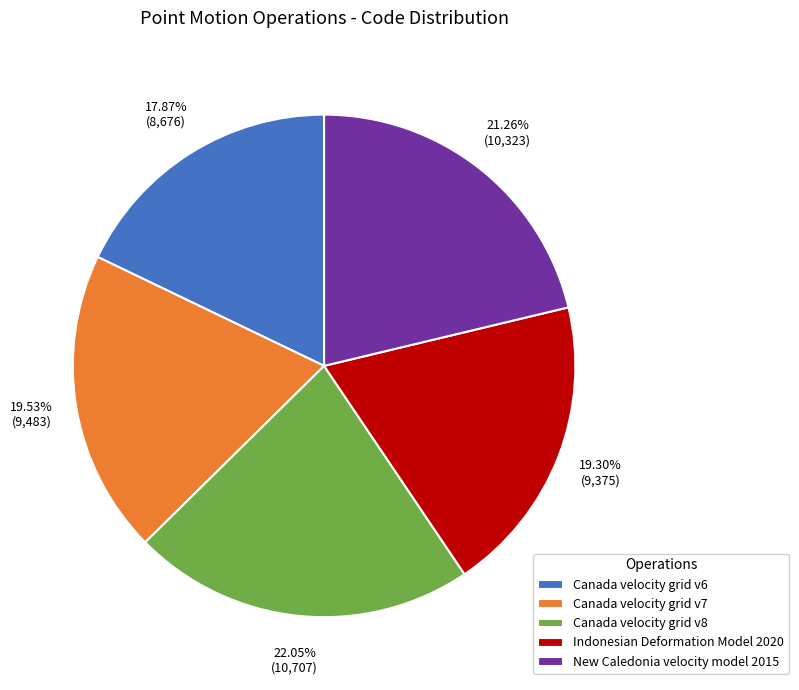

To the nearest percent, what is the difference between the Canada velocity grid v7 and Canada velocity grid v6 slice percentages?

2%